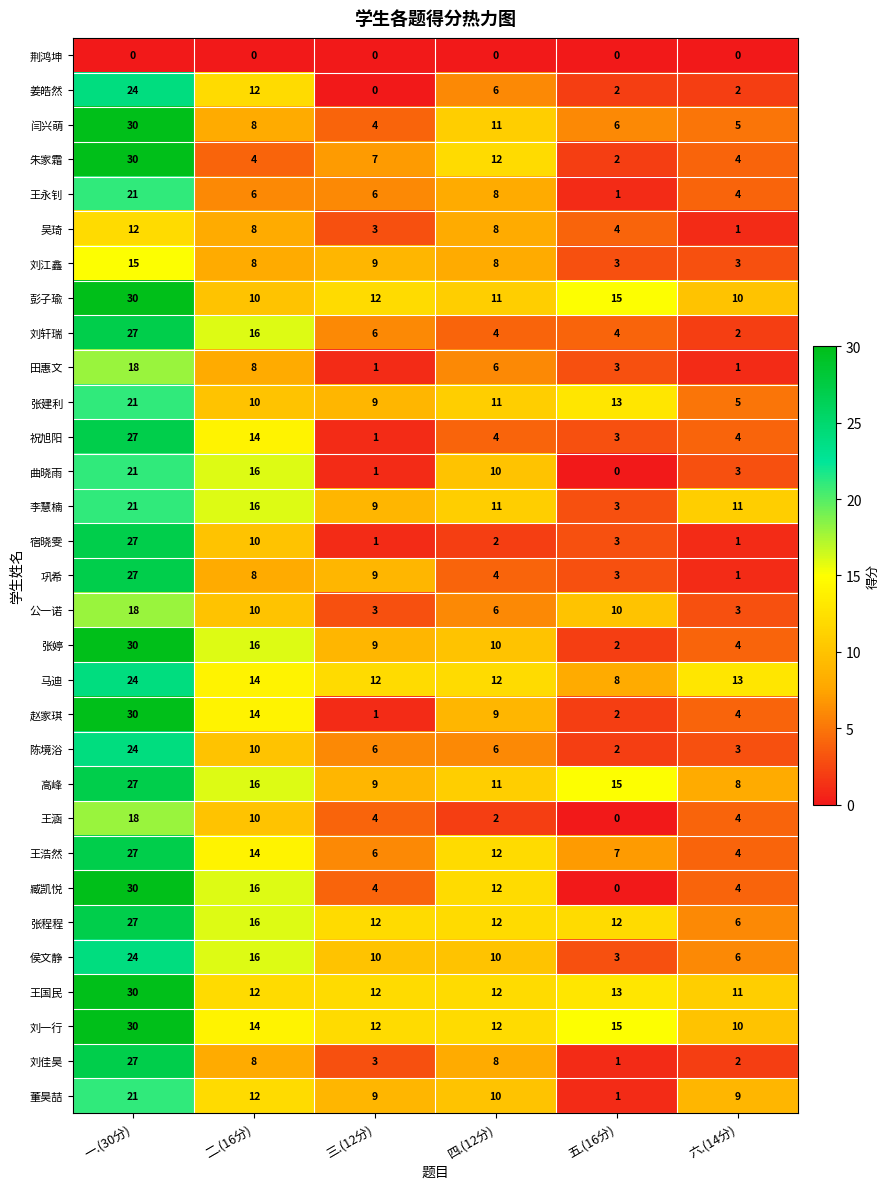

List the labels in order of 闫兴萌 value, smallest first.

三.(12分), 六.(14分), 五.(16分), 二.(16分), 四.(12分), 一.(30分)